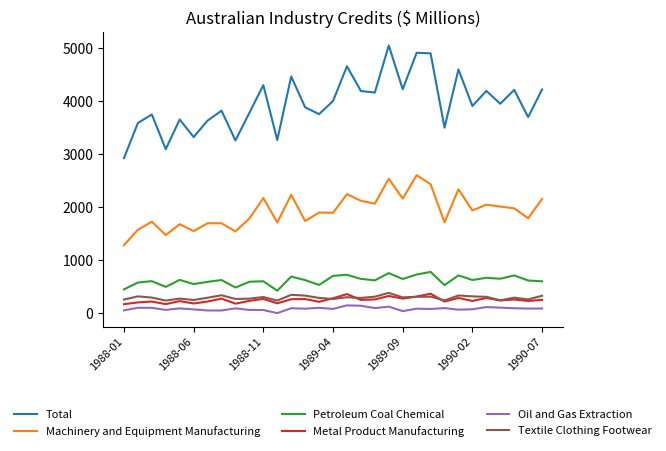

Which series has the largest total across all categories?

Total